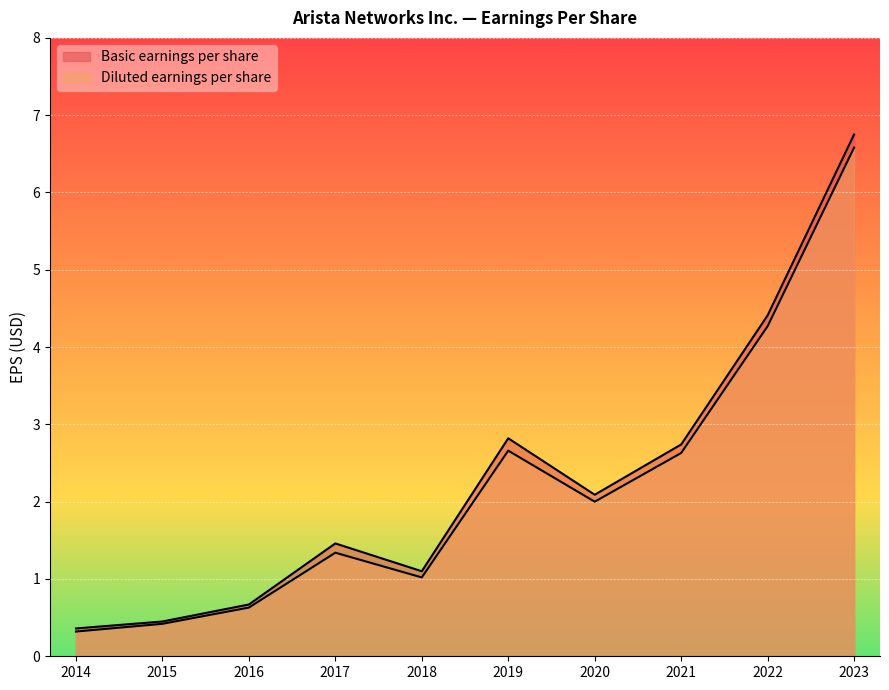

Reading right to left, transcribe all the data shown in this chart.

Basic earnings per share: 6.8	4.4	2.7	2.1	2.8	1.1	1.5	0.7	0.5	0.4
Diluted earnings per share: 6.6	4.3	2.6	2.0	2.7	1.0	1.3	0.6	0.4	0.3